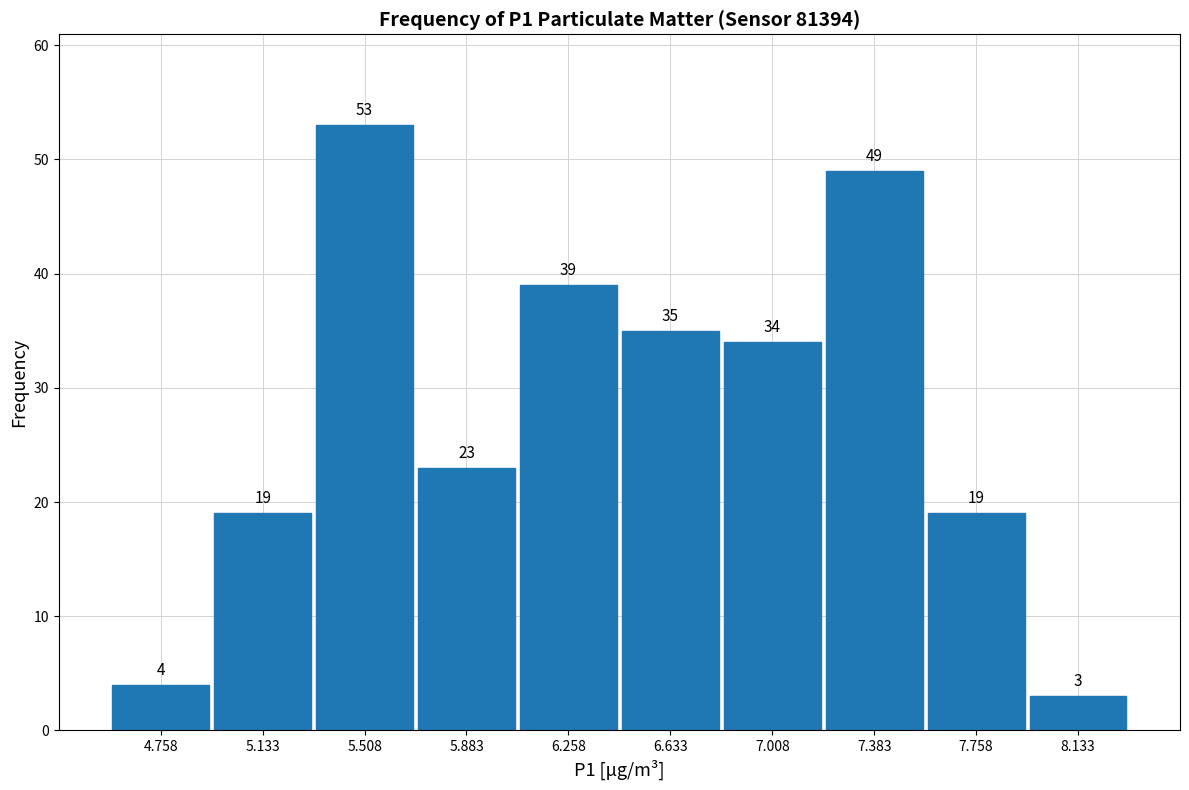

Reading left to right, transcribe this chart: for each bar, give the range it covers on the x-axis and its height. The bar edges are not printed on the chart, so give them approximately, as read against the axis.

4.570 to 4.945: 4
4.945 to 5.320: 19
5.320 to 5.695: 53
5.695 to 6.070: 23
6.070 to 6.445: 39
6.445 to 6.820: 35
6.820 to 7.195: 34
7.195 to 7.570: 49
7.570 to 7.945: 19
7.945 to 8.320: 3